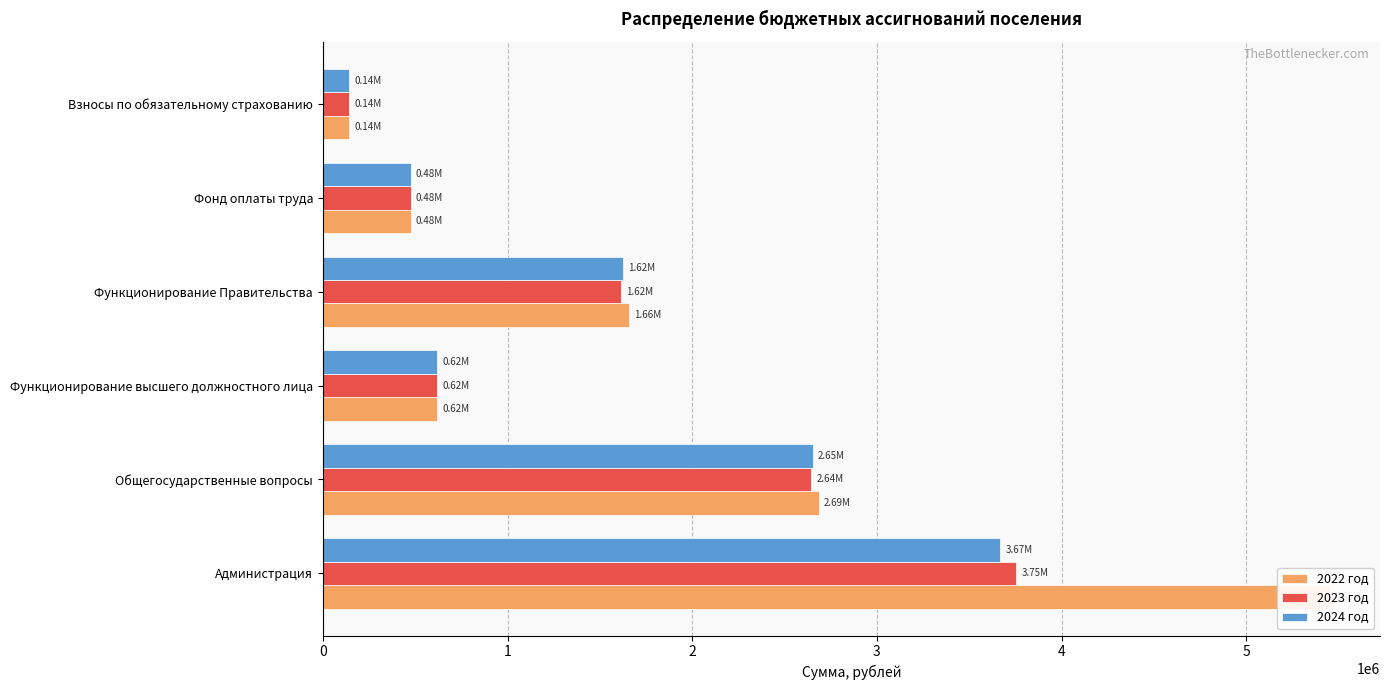

Between 0 and 4, which series saw the biggest shift?

2022 год